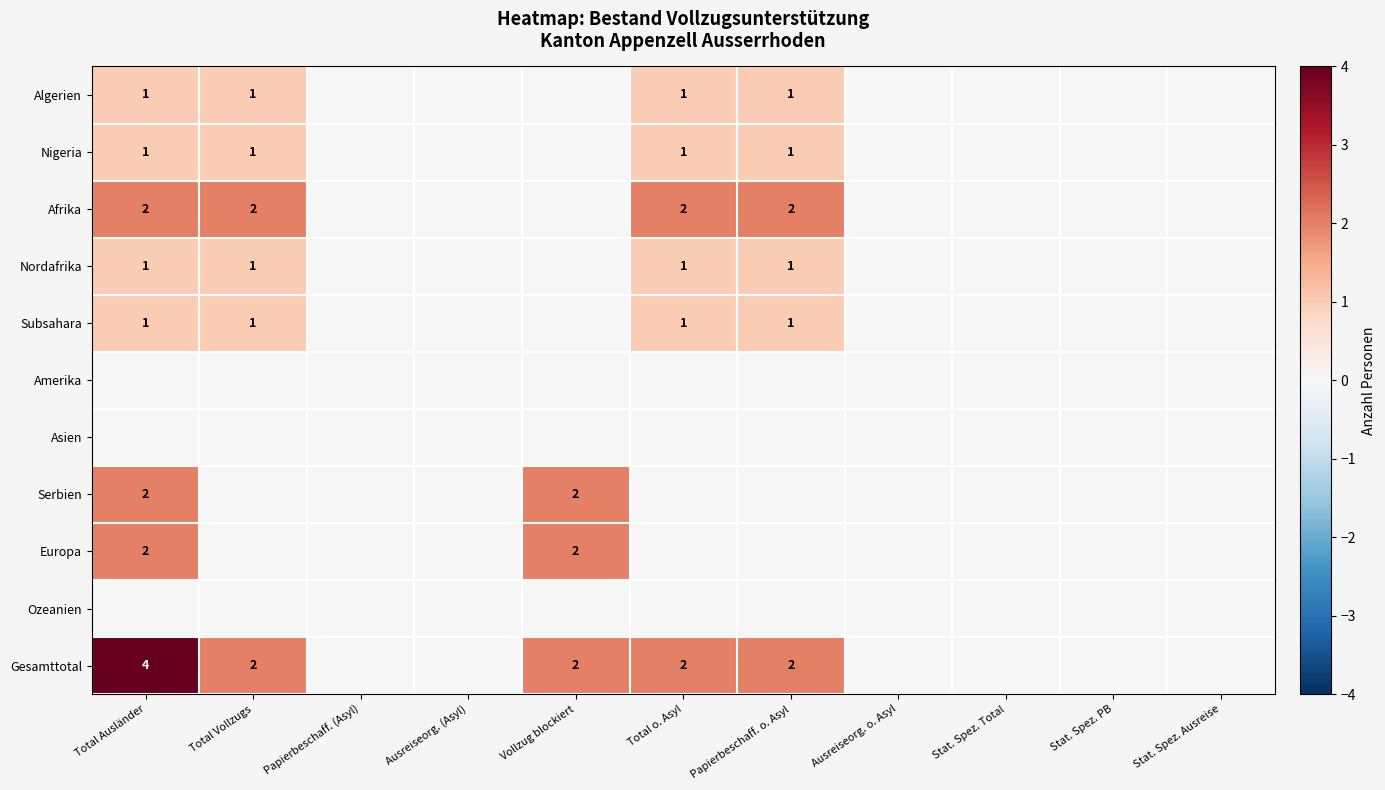

True or false: Nigeria has a value of 0 at Total o. Asyl.

False